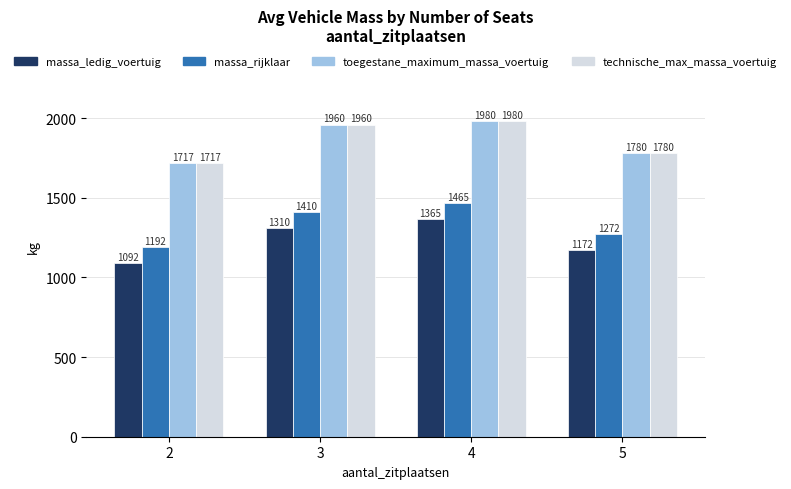

What is the total value across all series at 5?

6004